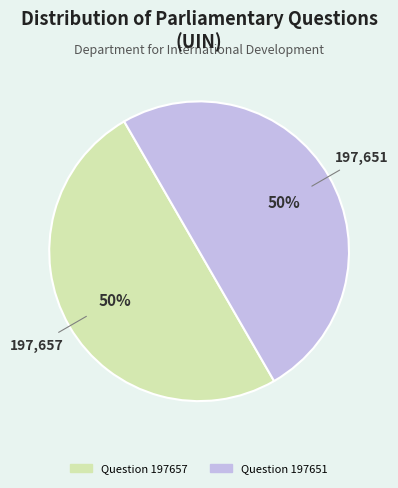

True or false: Question 197651 accounts for 62% of the total.

False